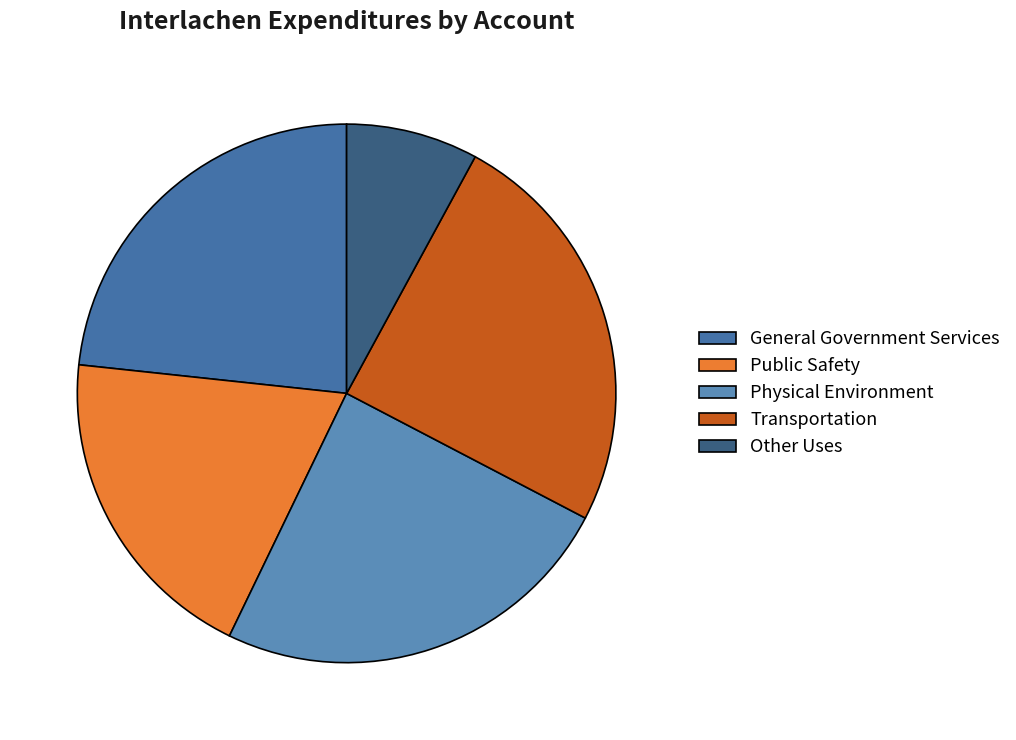

True or false: General Government Services accounts for 23% of the total.

True